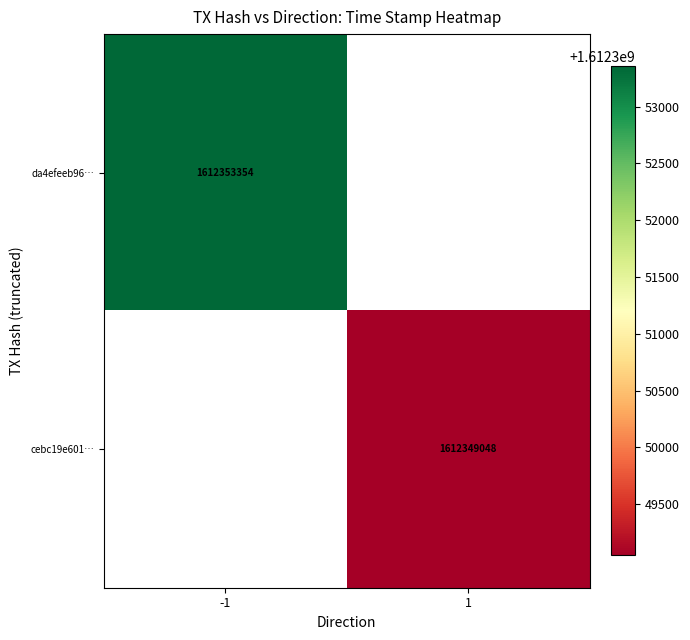

Is the value of cebc19e601… at 1 greater than the value of da4efeeb96… at -1?

No